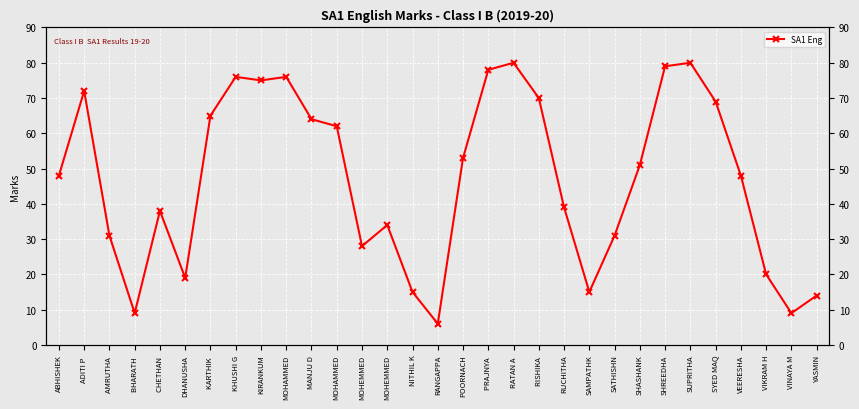

Reading left to right, list all the values displayed in this chart.

48	72	31	9	38	19	65	76	75	76	64	62	28	34	15	6	53	78	80	70	39	15	31	51	79	80	69	48	20	9	14